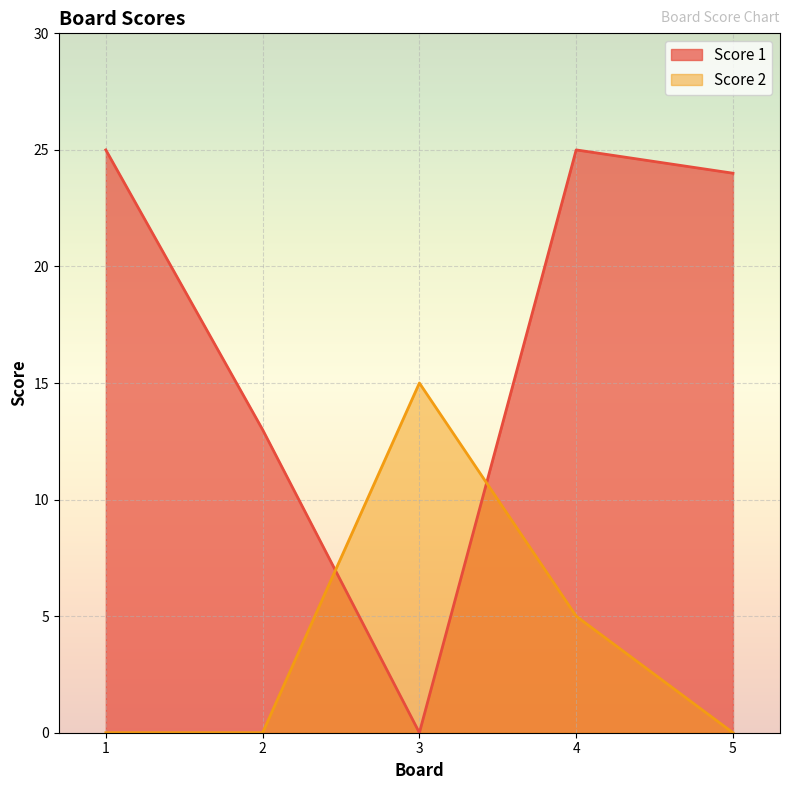

What are all the series names shown in the legend?

Score 1, Score 2